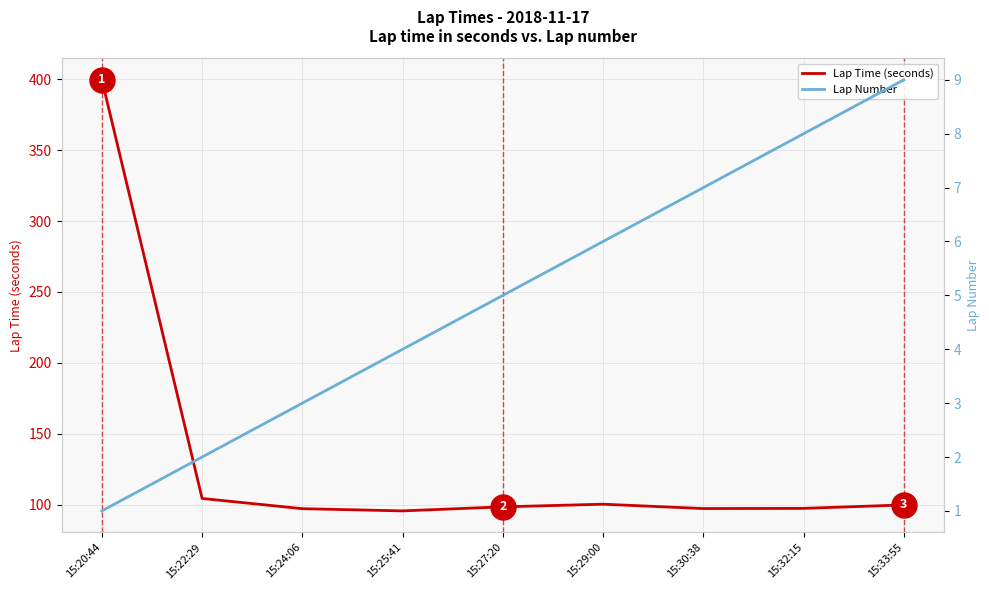

What position from the left is 15:29:00?

6